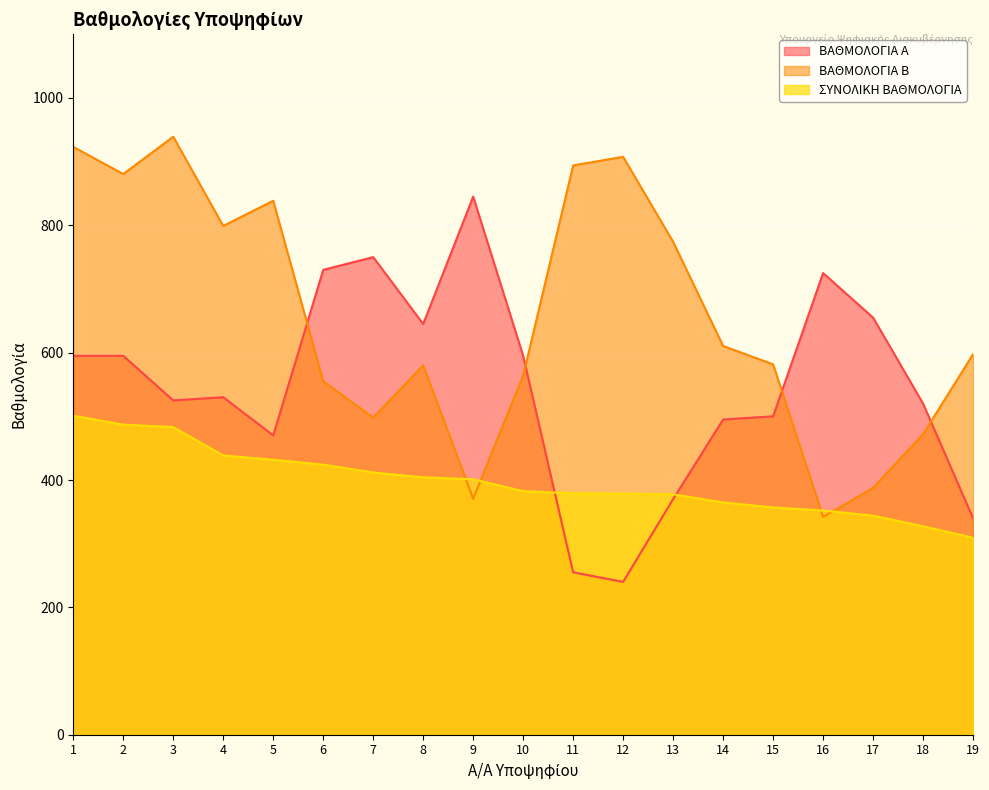

Where is ΒΑΘΜΟΛΟΓΙΑ Α nearest to the value 542?

4